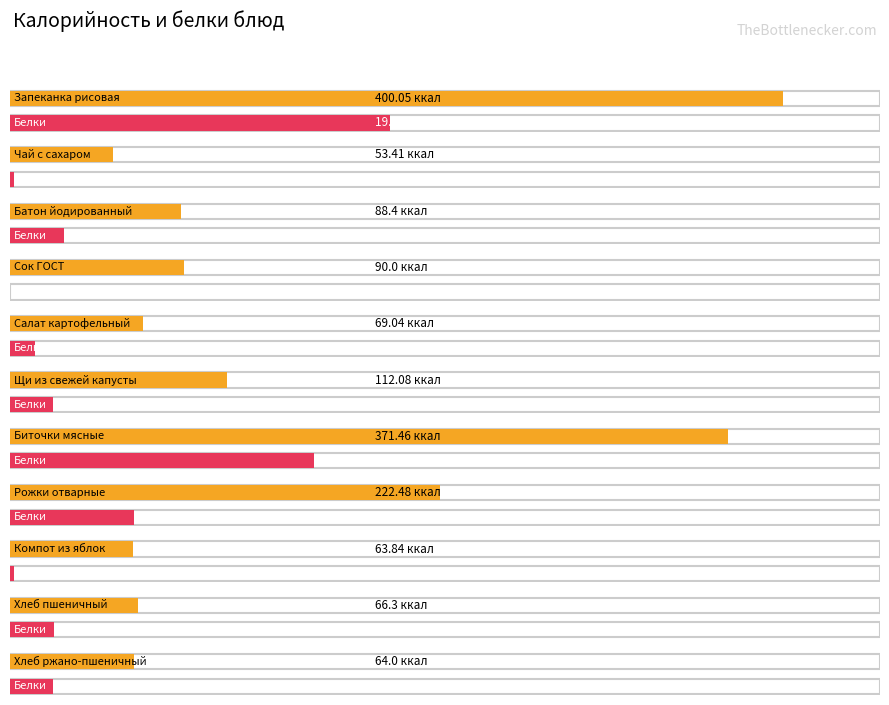

At which label is Калорийность closest to 226?

Рожки отварные